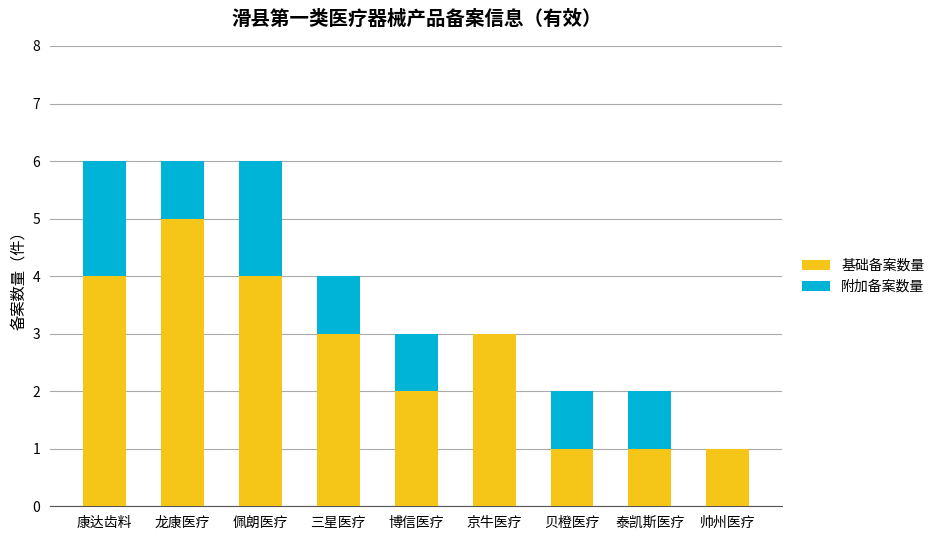

Where does the 基础备案数量 series first go above 3?

康达齿料